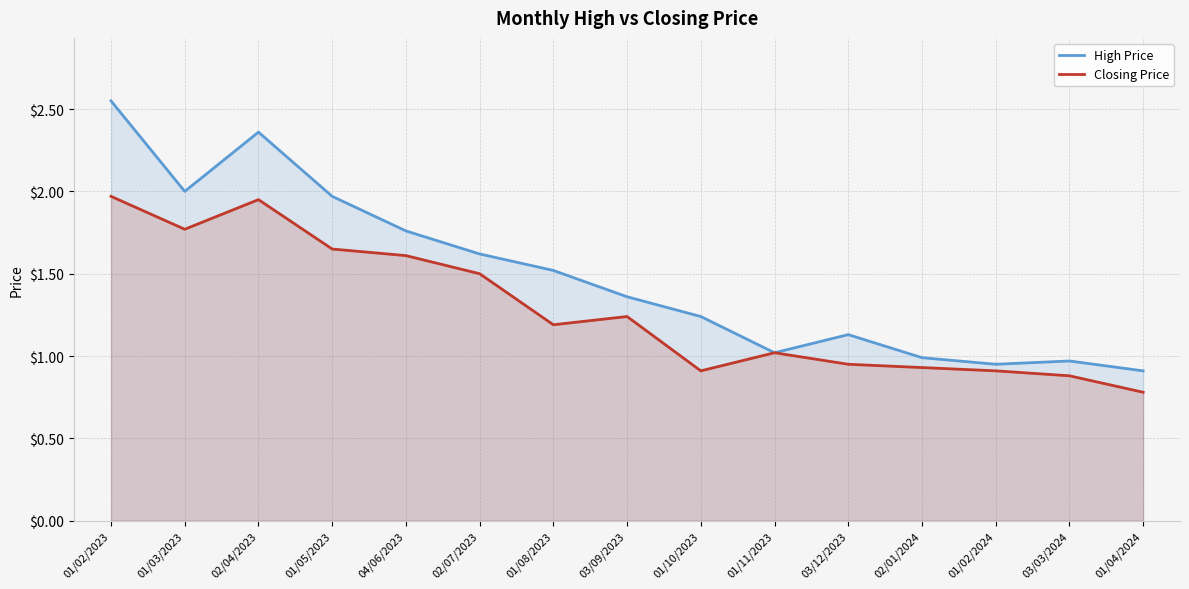

True or false: High Price and Closing Price intersect in this chart.

False